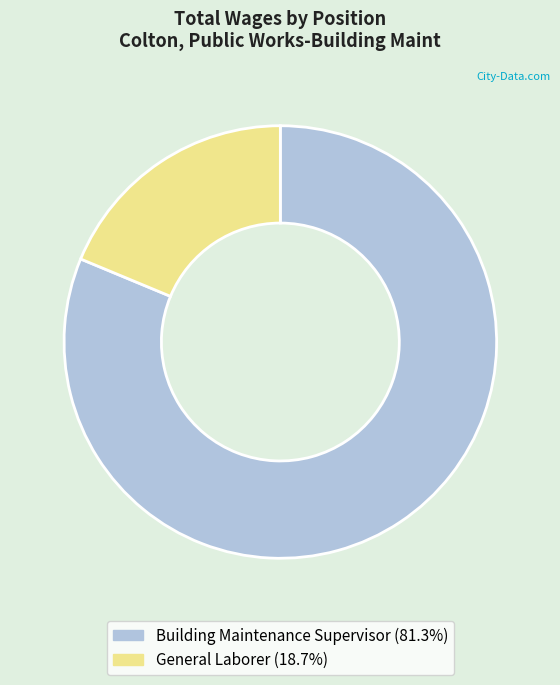

How many segments does this pie chart have?

2